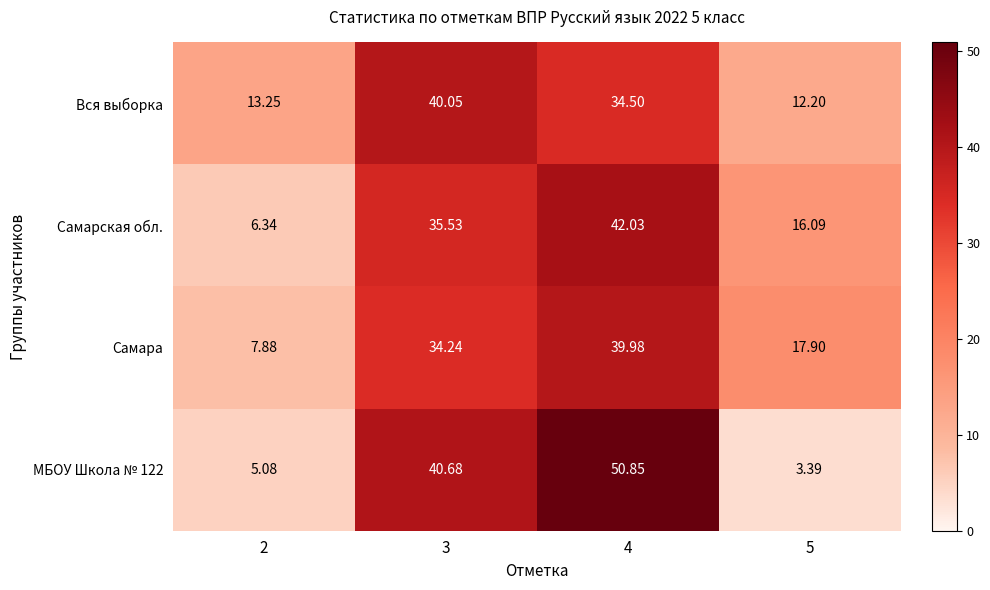

What is the smallest value displayed?

3.4